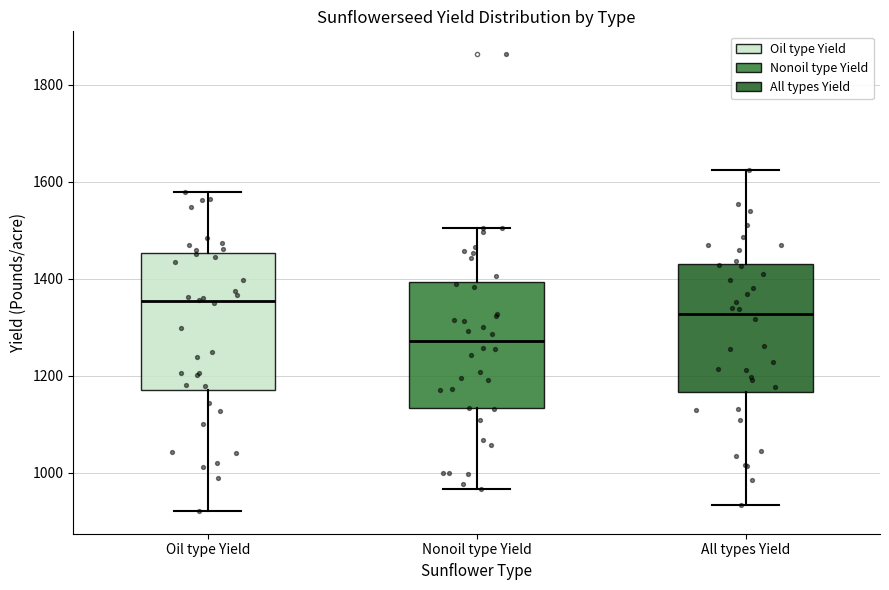

Which box's median line is the highest?

Oil type Yield